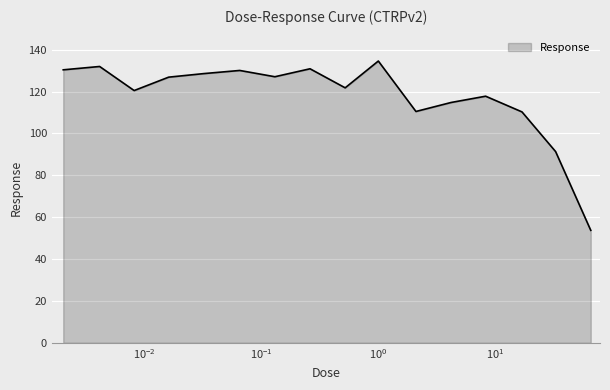

What is the maximum value shown in the chart?

134.6